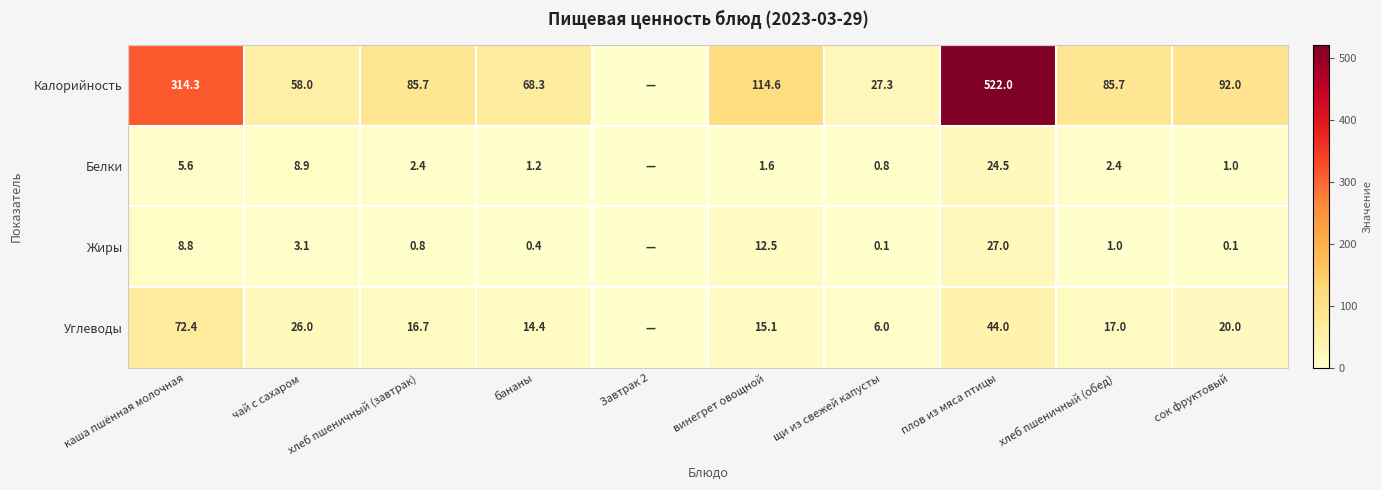

What is the total value across all series at каша пшённая молочная?

401.1